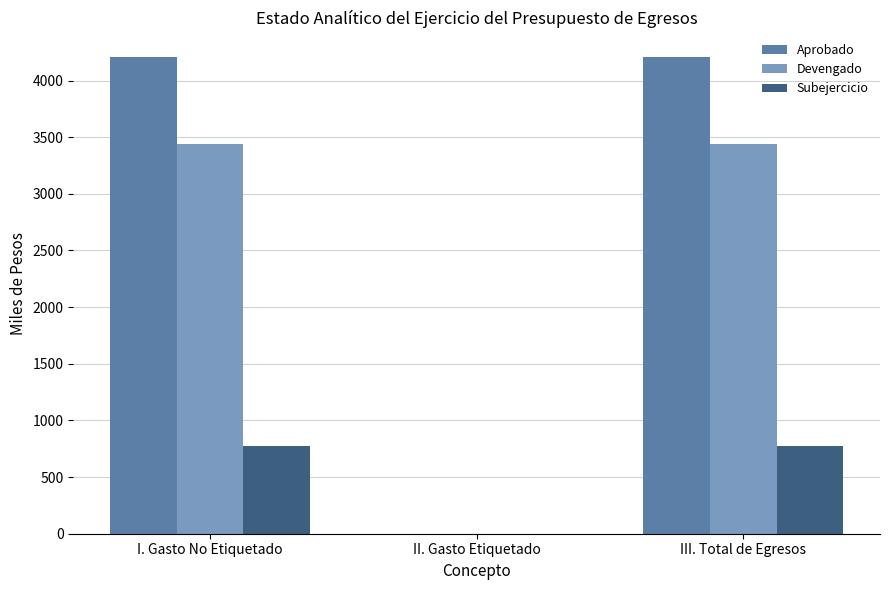

Are the bars horizontal?

No